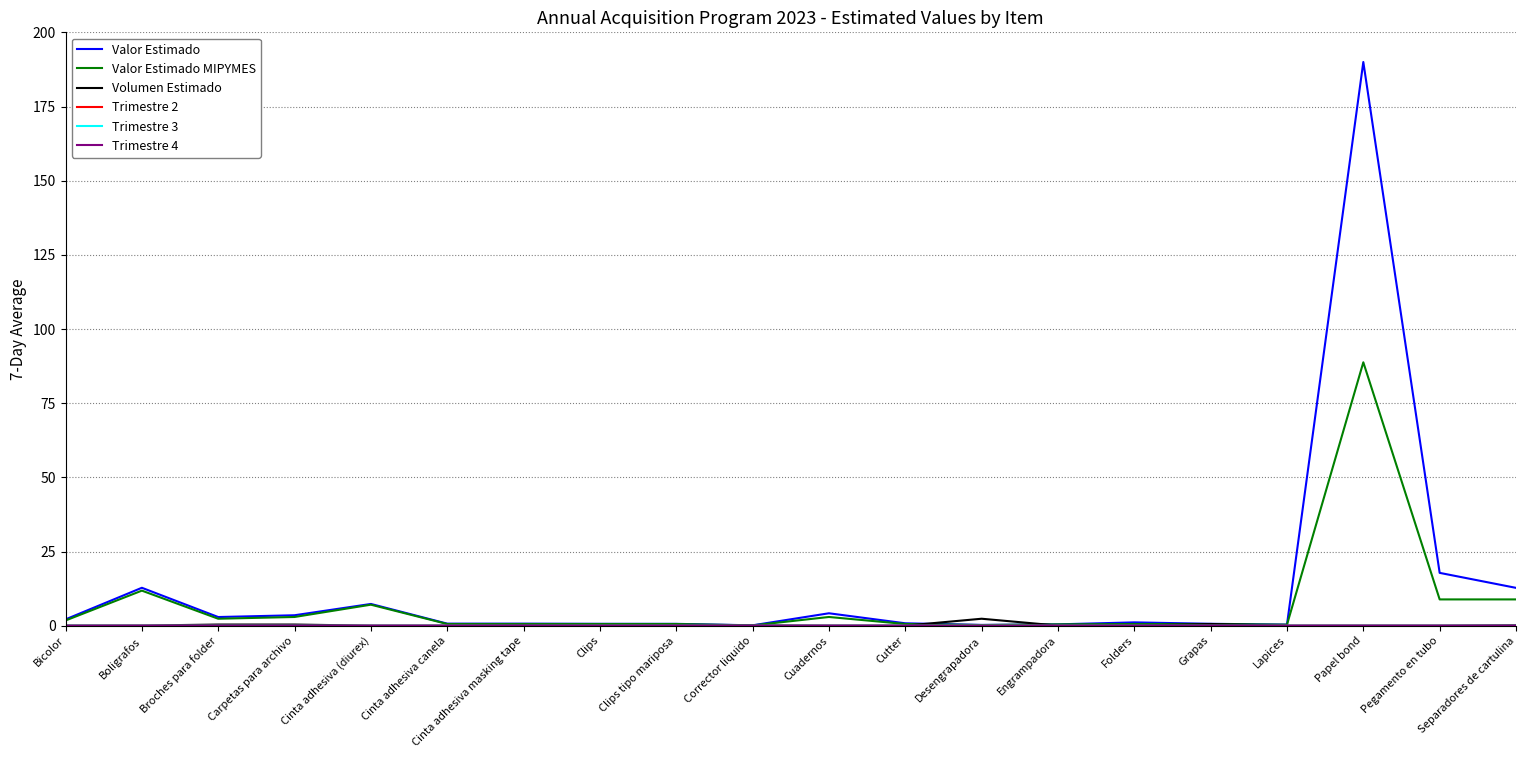

At which category does the chart reach its minimum across all series?

Bicolor